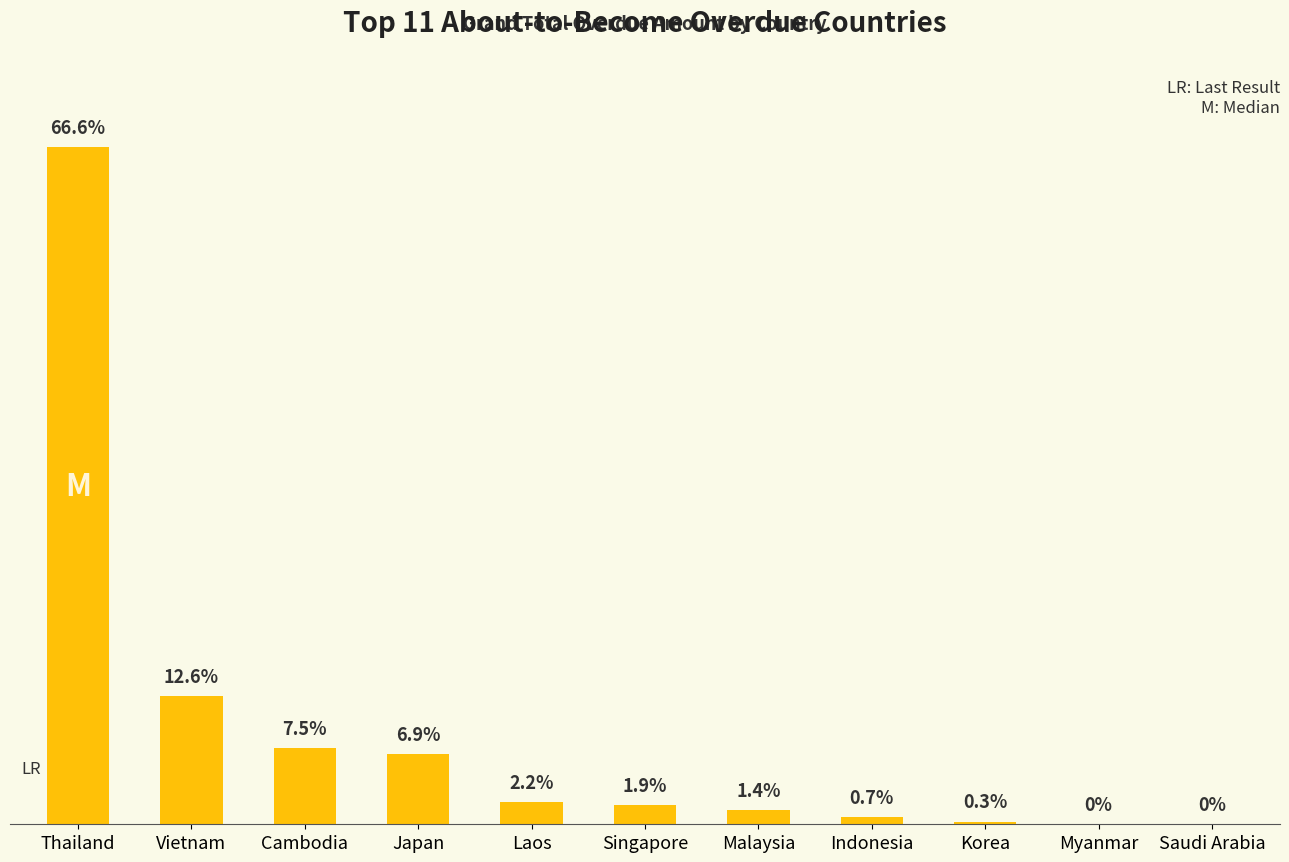

Reading left to right, transcribe all the data shown in this chart.

2115603.9	400832.6	237129.5	218926.9	68640.2	60980.0	43364.9	22782.1	8527.0	0.0	0.0